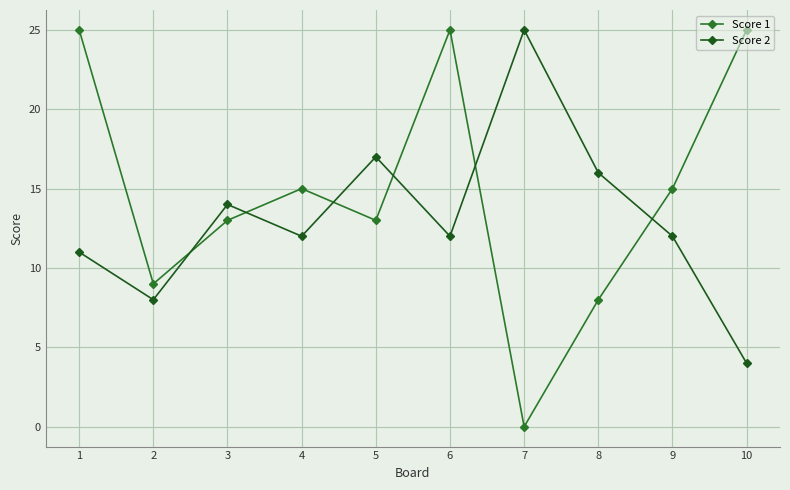

What is the sum of all Score 2 values?

131